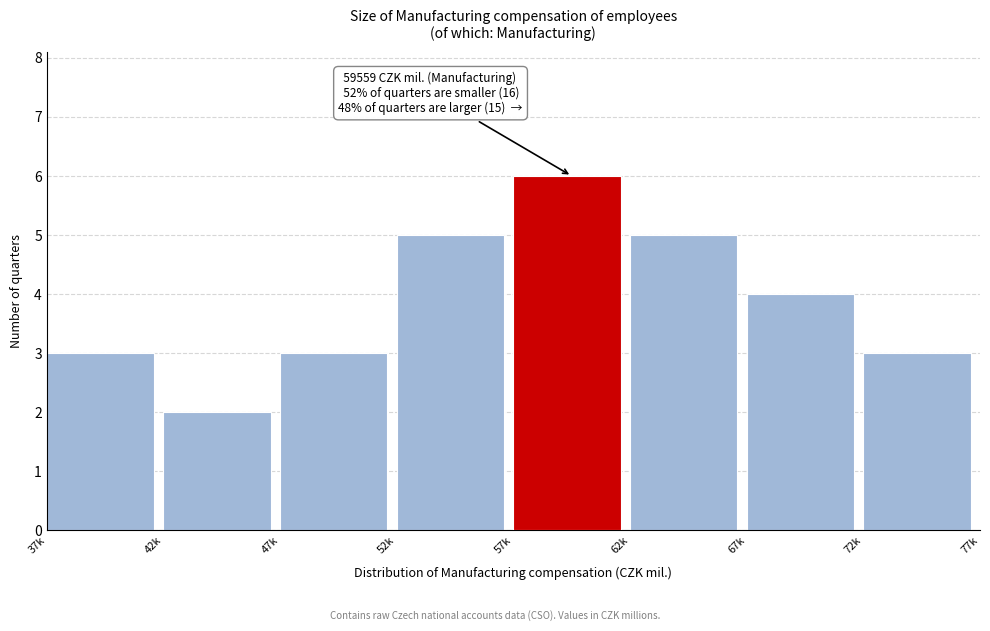

Reading left to right, transcribe all the data shown in this chart.

3	2	3	5	6	5	4	3